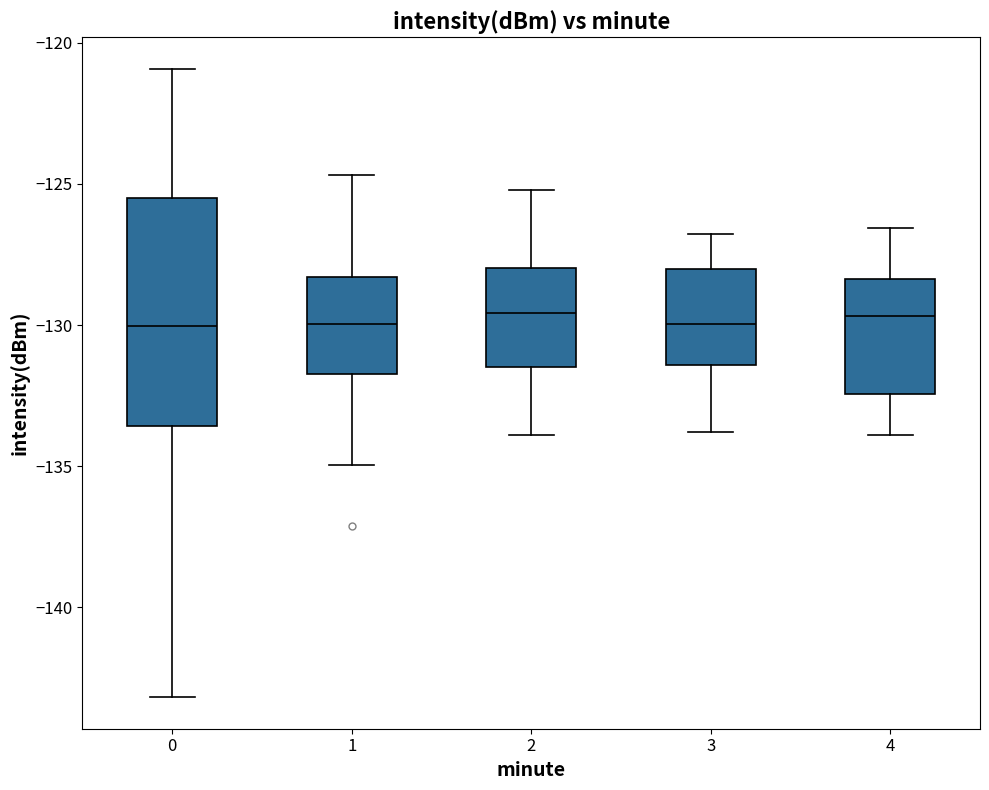

Where is the lower edge of the box at x = 3 on the y-axis? The values are not printed on the chart, so give them approximately, as read against the axis.

-131.5